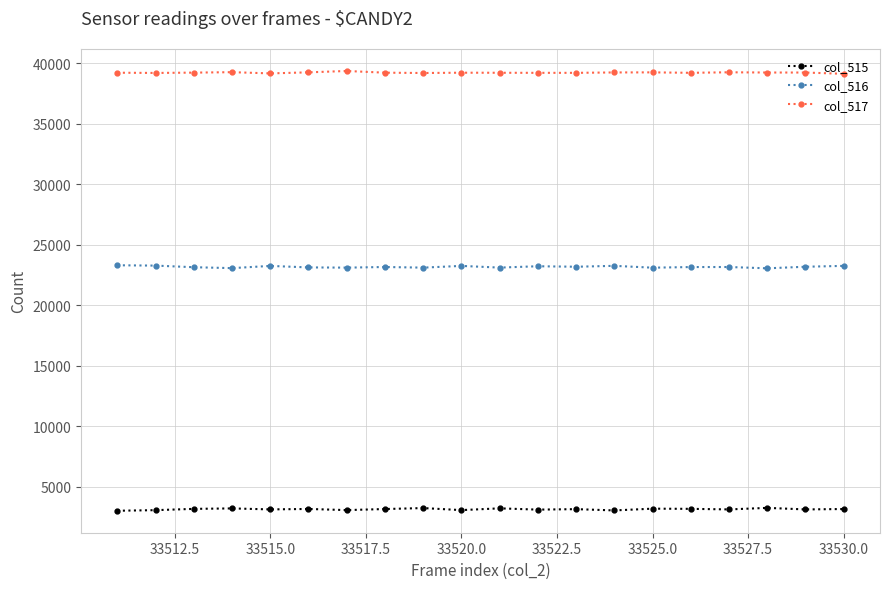

How many series are shown in this chart?

3